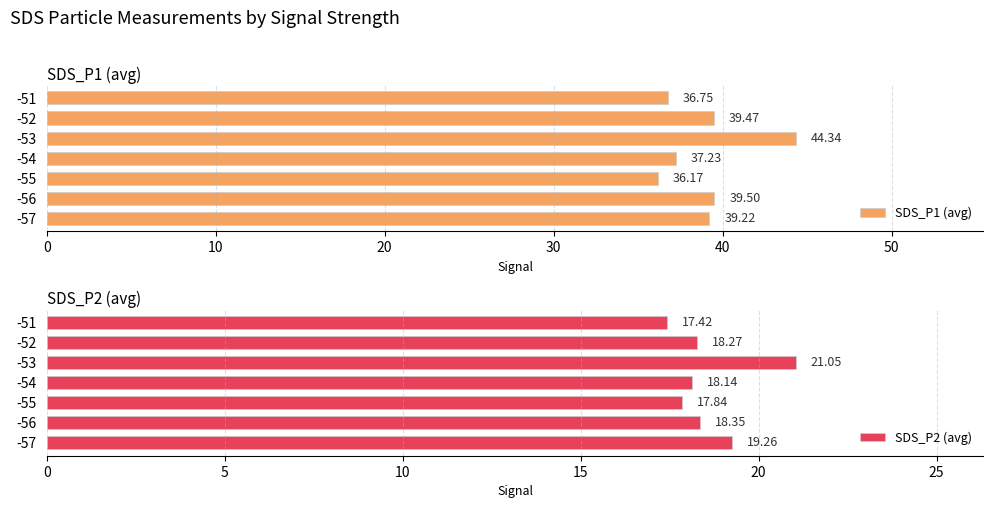

What is the difference between the maximum and second lowest values in the SDS_P1 (avg) series?

7.6